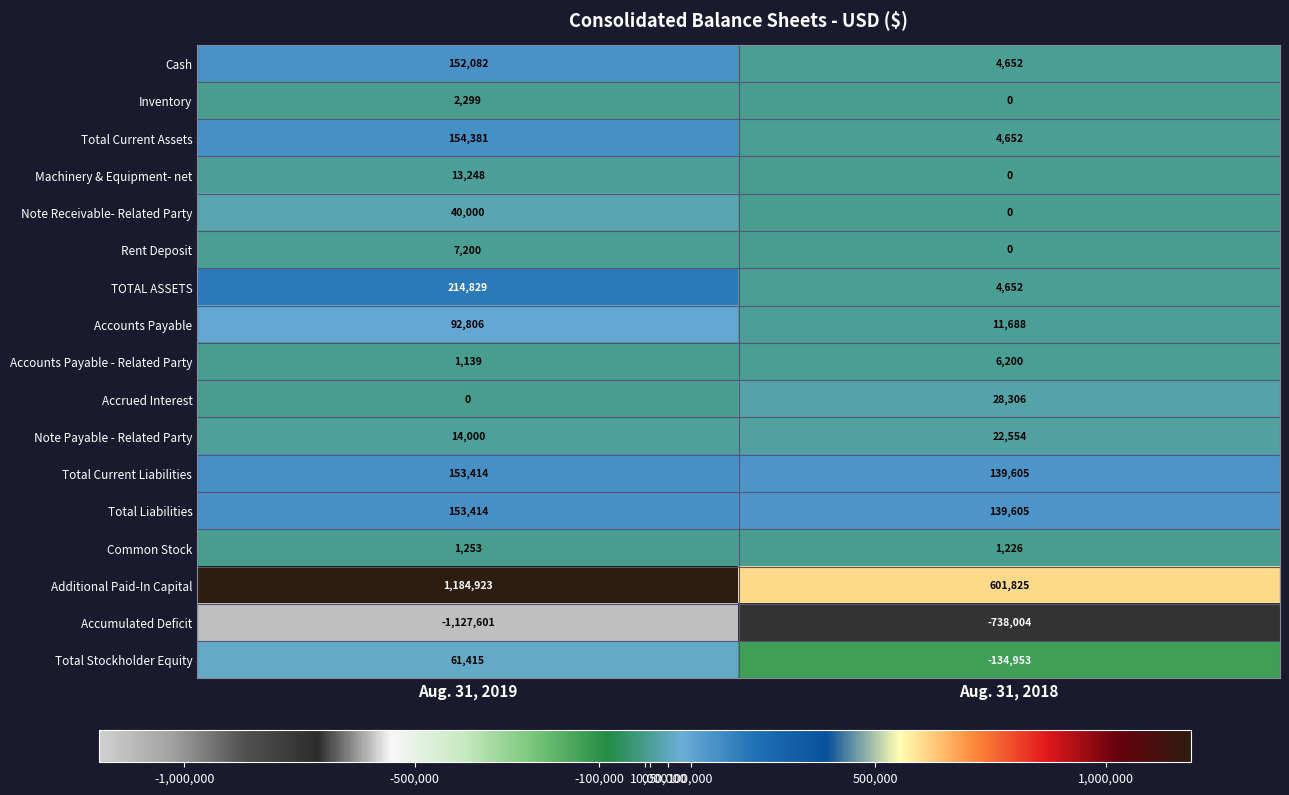

What is the difference between the highest and lowest values at Aug. 31, 2018?

1339829